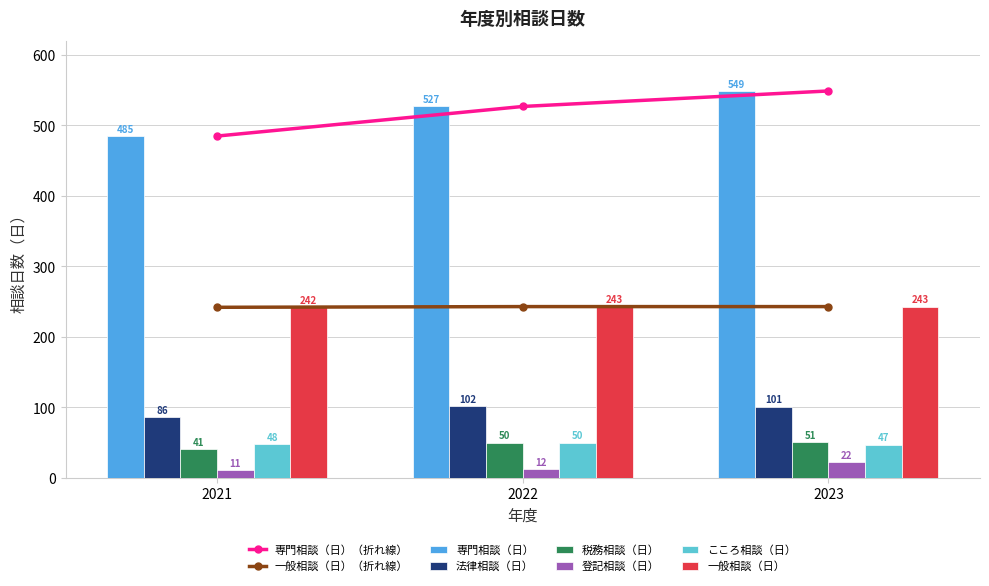

At which category is the sum across all series the highest?

2023